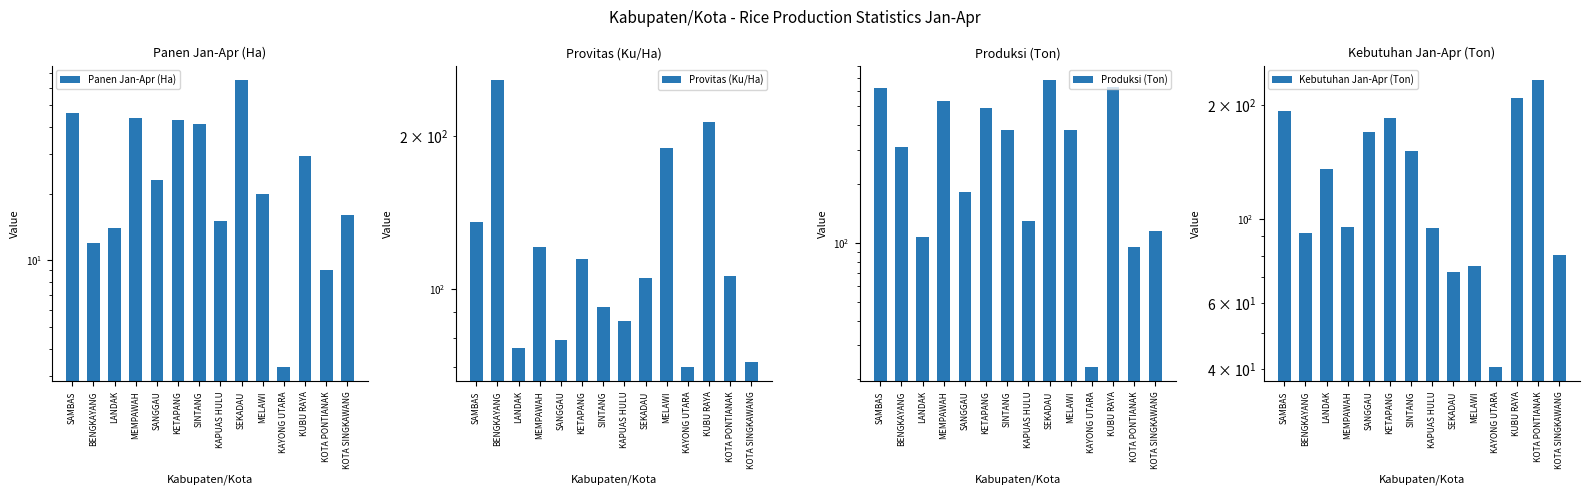

What is the total value across all series at LANDAK?

332.9